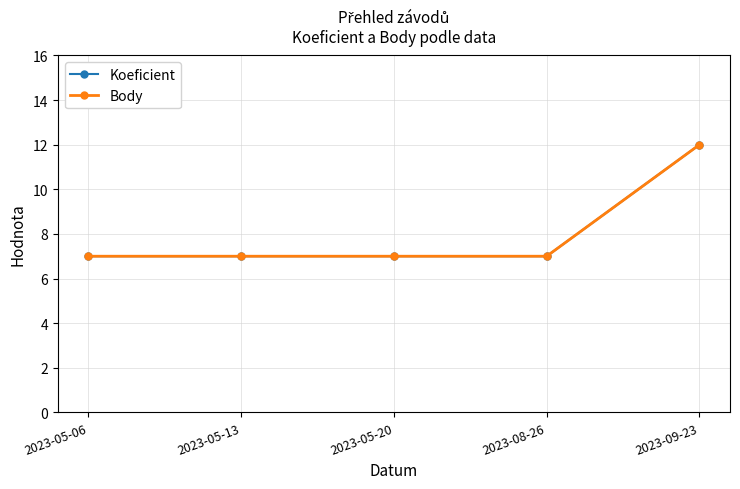

How many lines are shown in the chart?

2